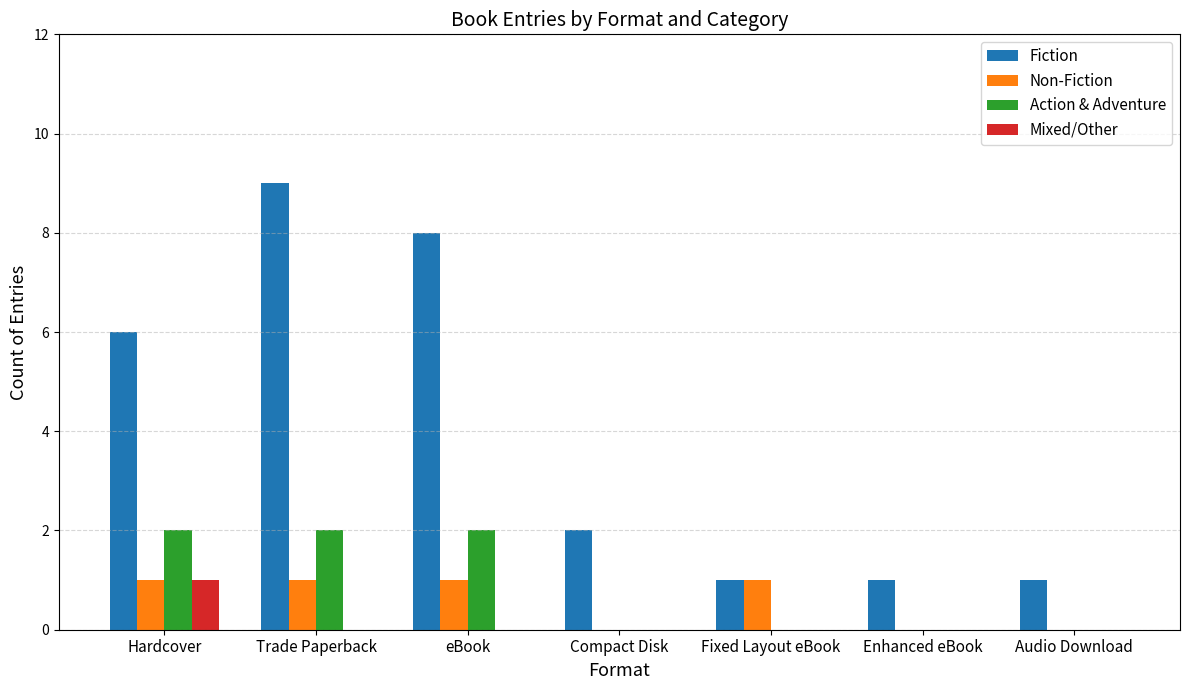

The value of Fiction at Trade Paperback is 4. True or false?

False